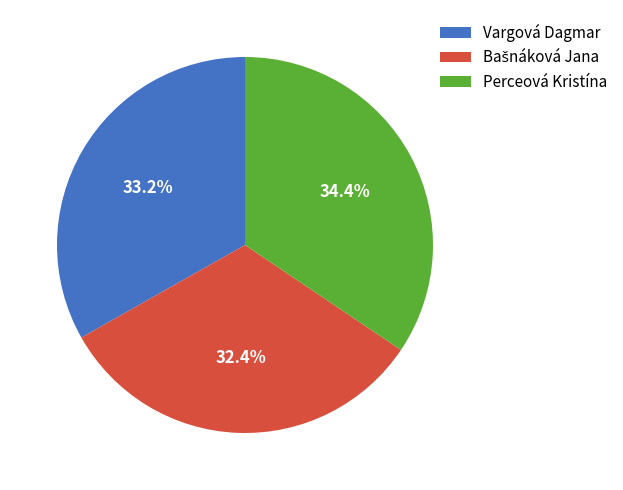

What is the largest slice in the pie chart?

Perceová Kristína